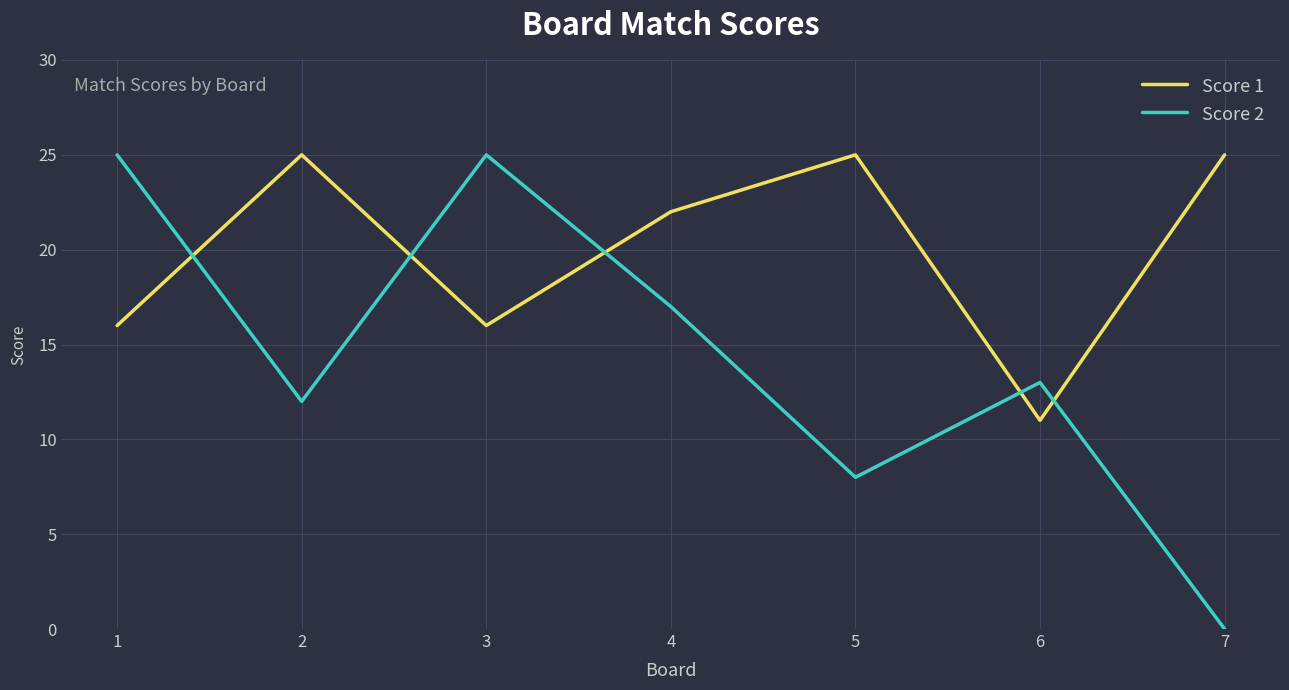

Does the chart display data point markers on the line(s)?

No